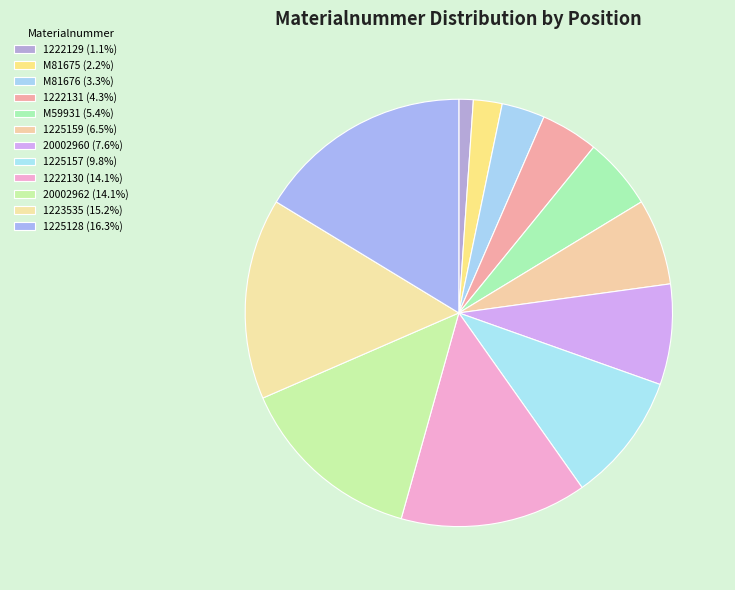

How many slices are in this pie chart?

12